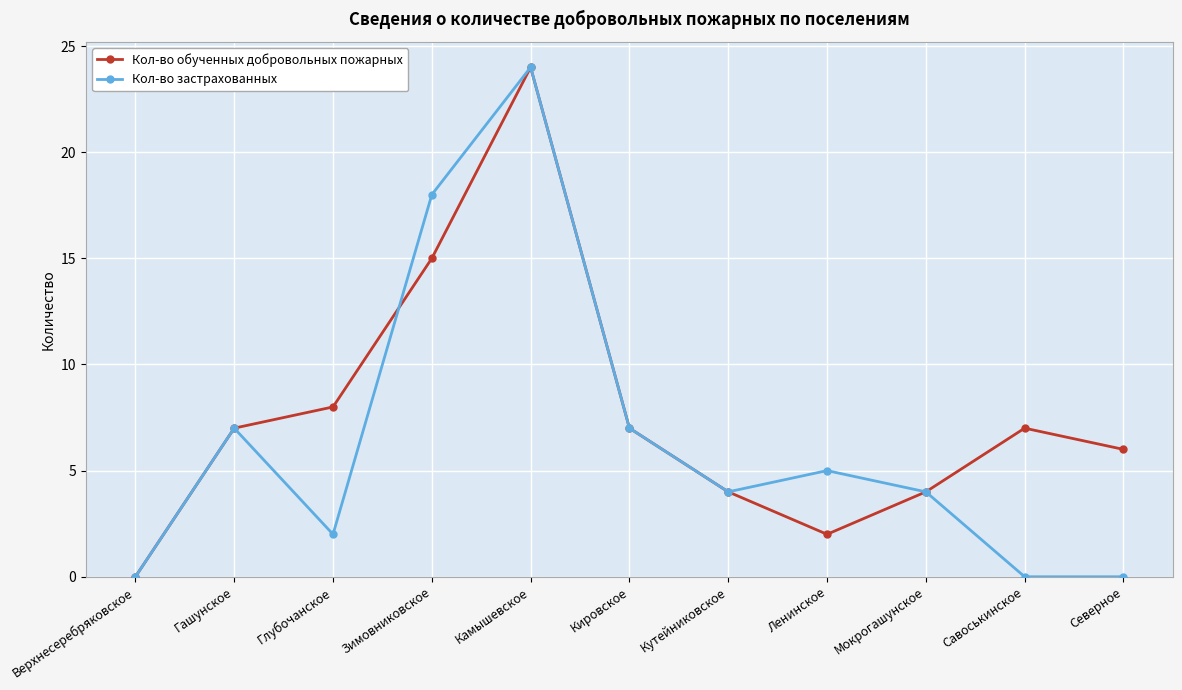

How many data points does each series have?

11